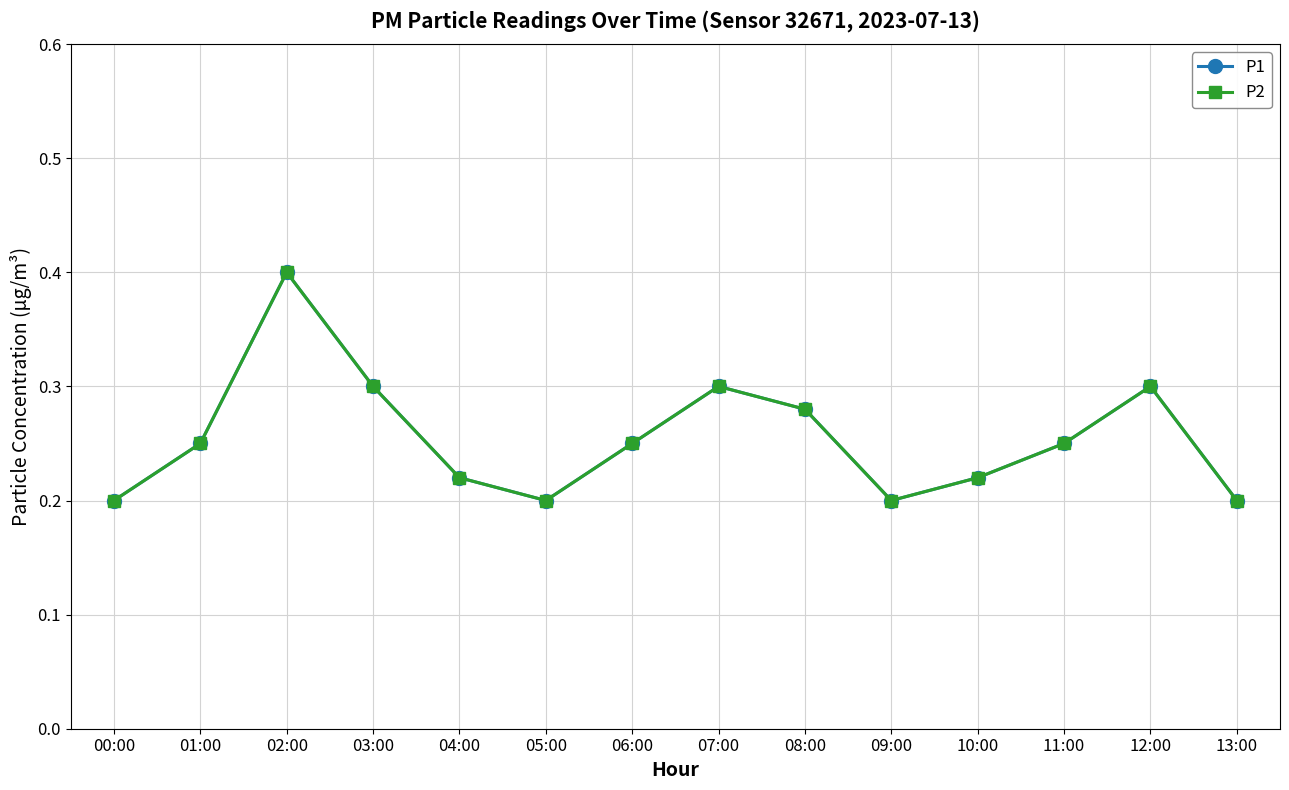

Reading right to left, transcribe all the data shown in this chart.

P1: 0.2	0.3	0.2	0.2	0.2	0.3	0.3	0.2	0.2	0.2	0.3	0.4	0.2	0.2
P2: 0.2	0.3	0.2	0.2	0.2	0.3	0.3	0.2	0.2	0.2	0.3	0.4	0.2	0.2